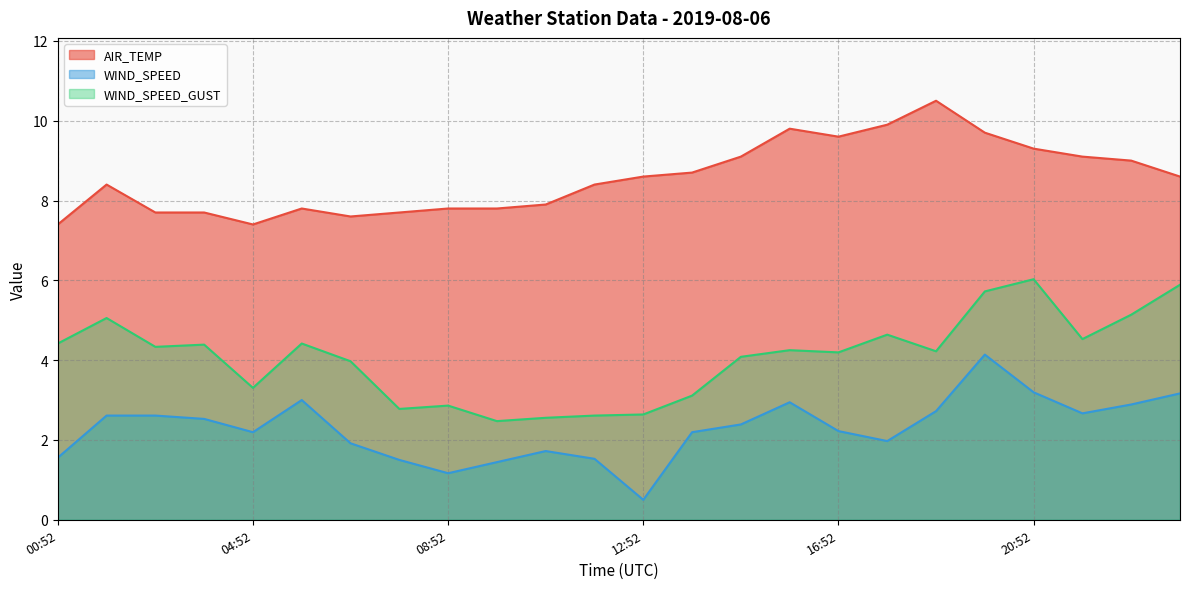

What is the difference between the maximum and second lowest values in the AIR_TEMP series?

3.1